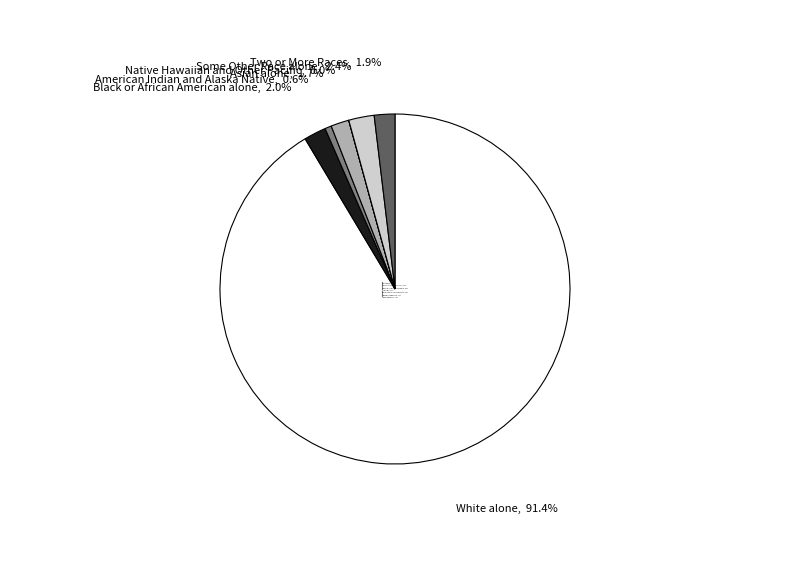

True or false: American Indian and Alaska Native accounts for 1% of the total.

True